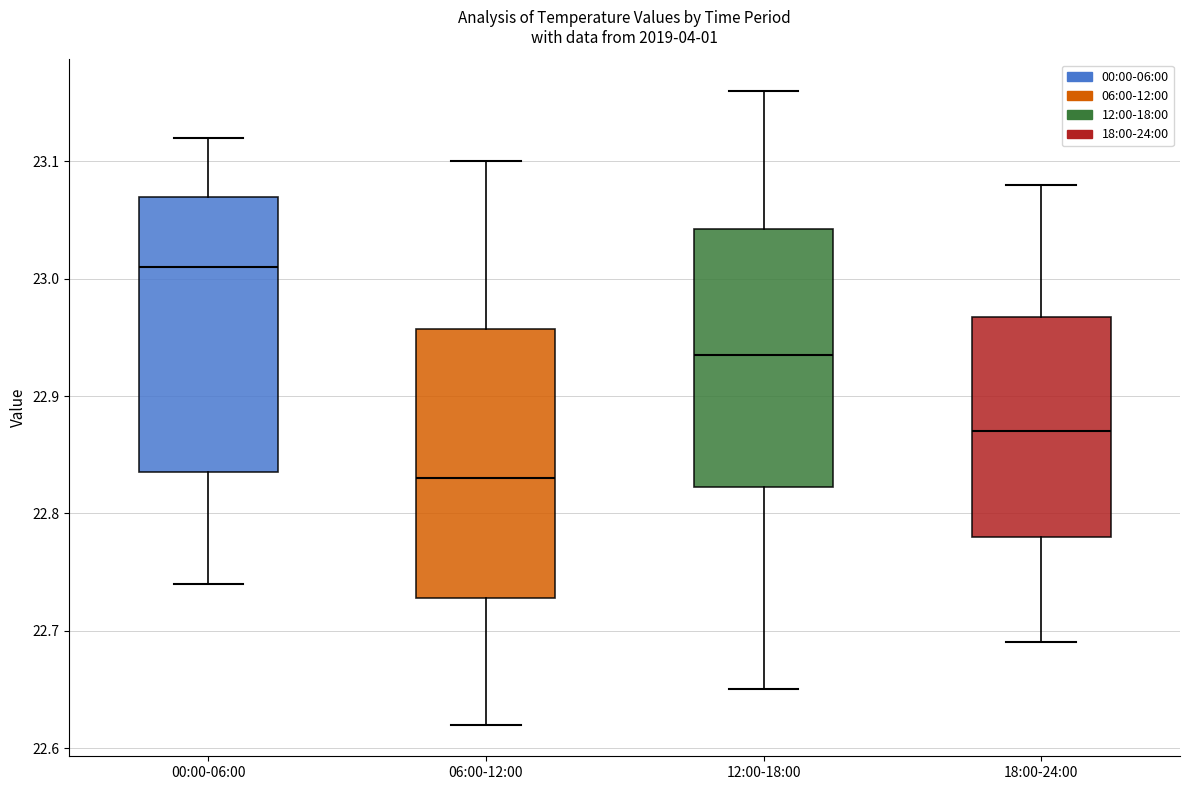

Reading left to right, read every box against the y-axis: the position of its median line, the range the box covers, and the ends of its whiskers. The values are not printed on the chart, so give them approximately, as read against the axis.

00:00-06:00: median 23.01, box 22.84 to 23.07, whiskers 22.74 to 23.12
06:00-12:00: median 22.83, box 22.73 to 22.96, whiskers 22.62 to 23.10
12:00-18:00: median 22.94, box 22.82 to 23.04, whiskers 22.65 to 23.16
18:00-24:00: median 22.87, box 22.78 to 22.97, whiskers 22.69 to 23.08